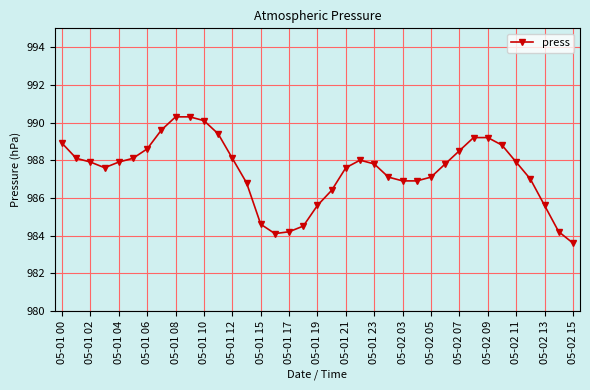

What is the value of the 13th point from the left?

988.1